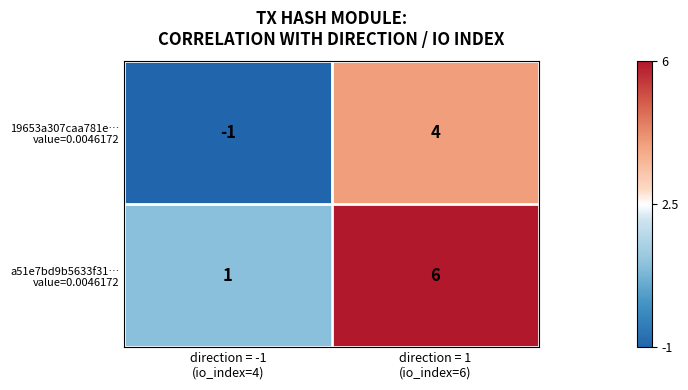

Count the number of categories in the chart.

2